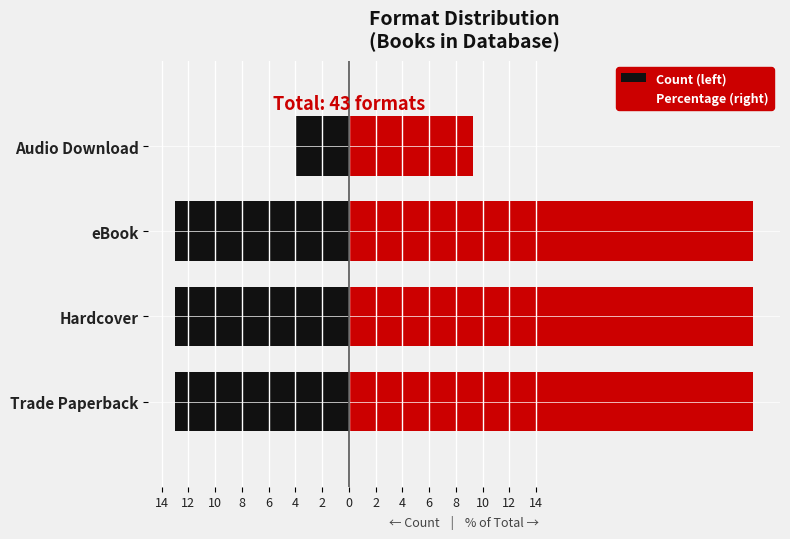

What are all the series names shown in the legend?

Count (left), Percentage (right)